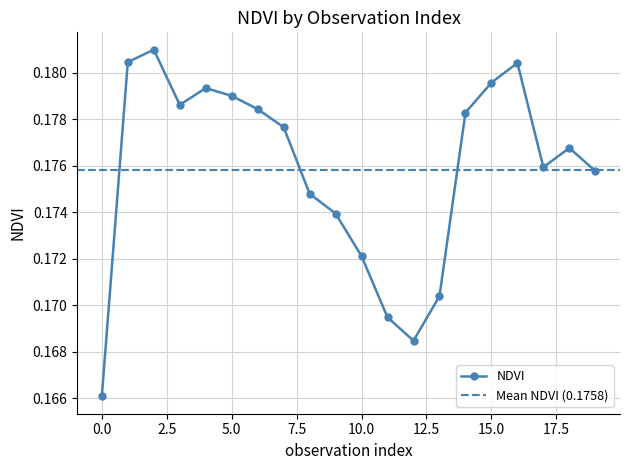

Reading left to right, extract all data points from this chart.

0.2	0.2	0.2	0.2	0.2	0.2	0.2	0.2	0.2	0.2	0.2	0.2	0.2	0.2	0.2	0.2	0.2	0.2	0.2	0.2